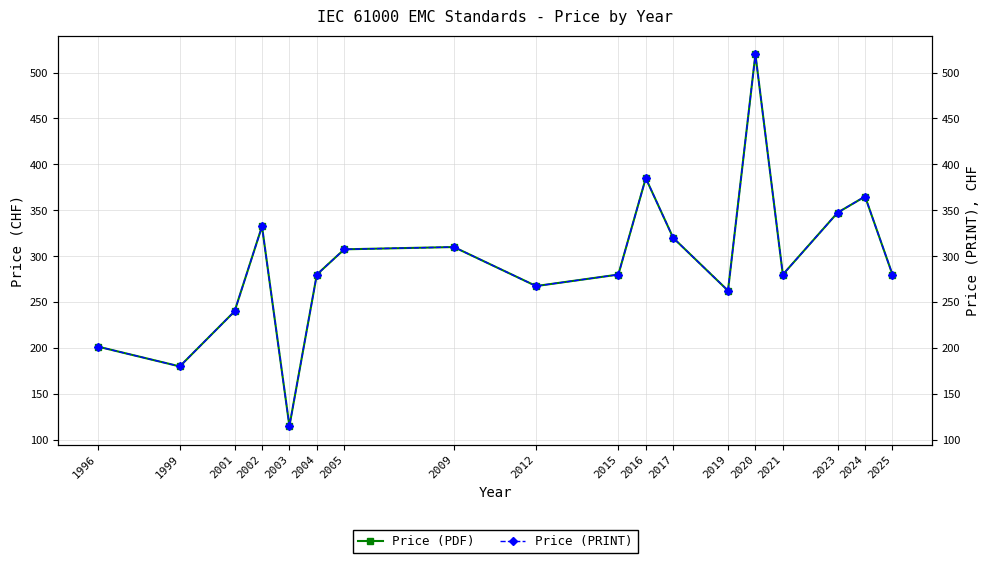

Rank the categories by Price (PRINT) value from lowest to highest.

2003, 1999, 1996, 2001, 2019, 2012, 2004, 2015, 2021, 2025, 2005, 2009, 2017, 2002, 2023, 2024, 2016, 2020